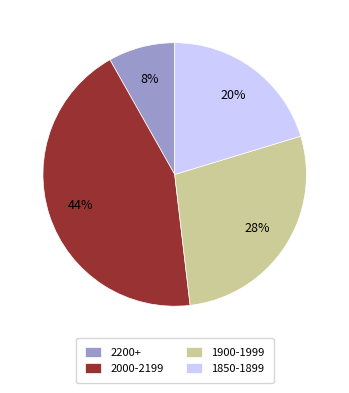

Is it true that 1900-1999 is 28% of the pie?

True